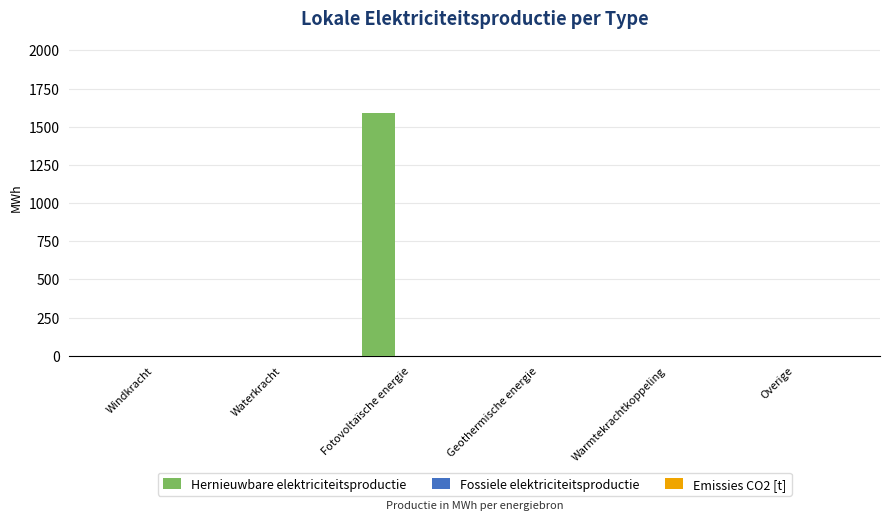

The chart shows a value of -870.2 at Overige. True or false?

False